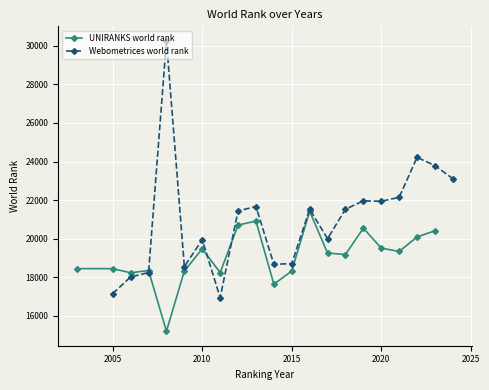

In UNIRANKS world rank, how many points are lower than both neighbors (excluding endpoints)?

6